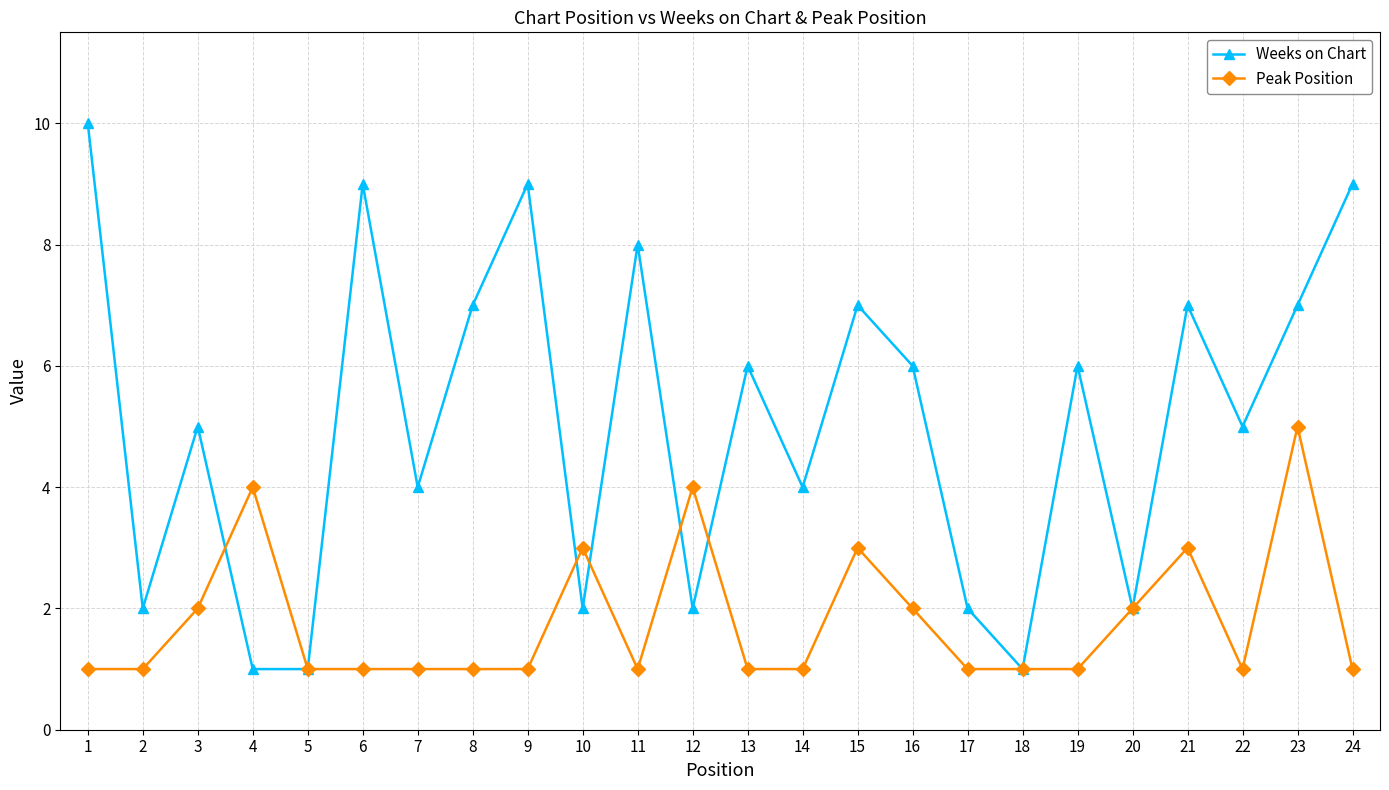

What is the value of the Peak Position point at the 5th from the left?

1